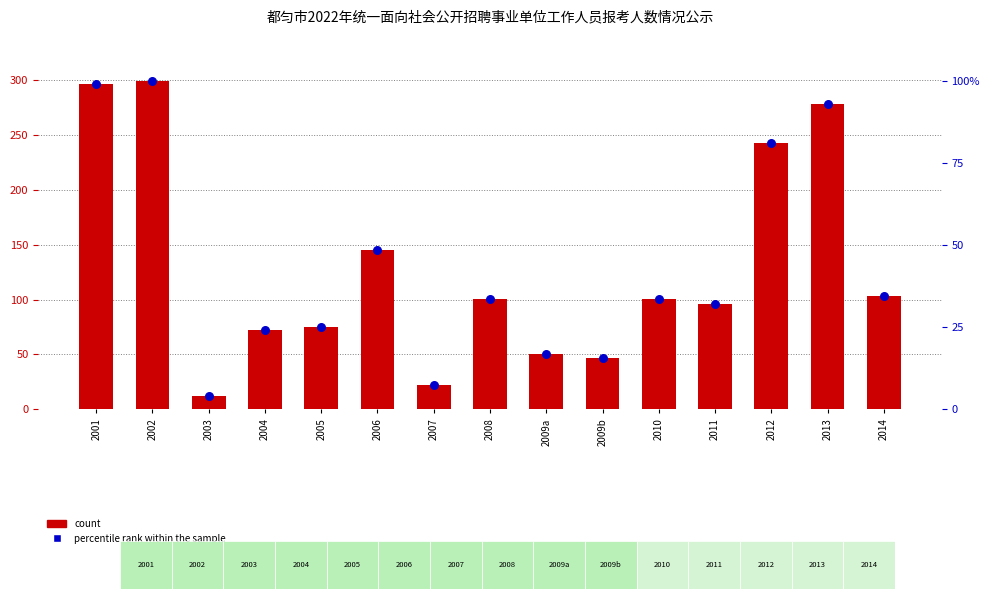

Which series has the widest spread of Y values?

count